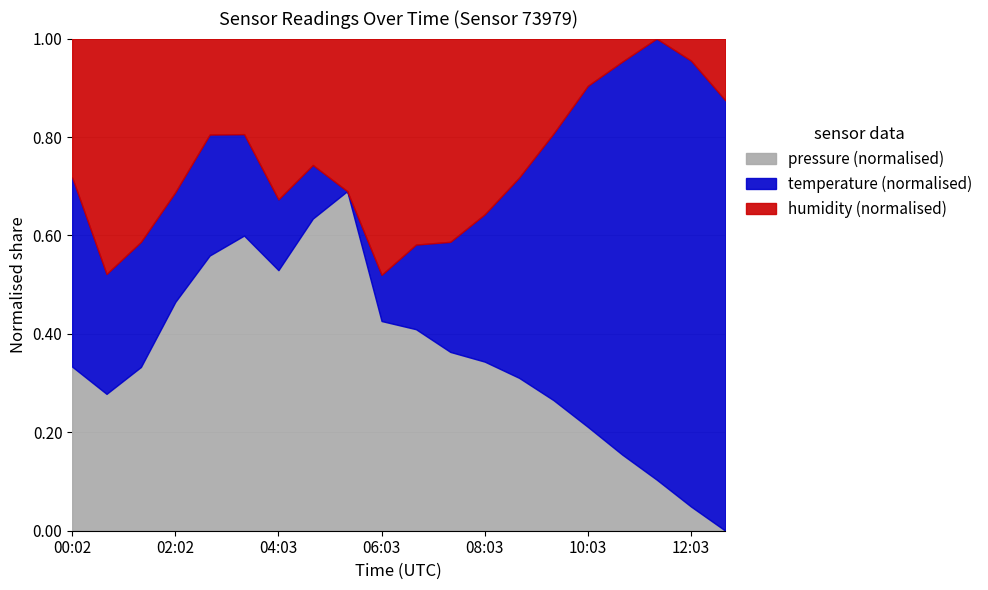

What are all the series names shown in the legend?

pressure (normalised), temperature (normalised), humidity (normalised)